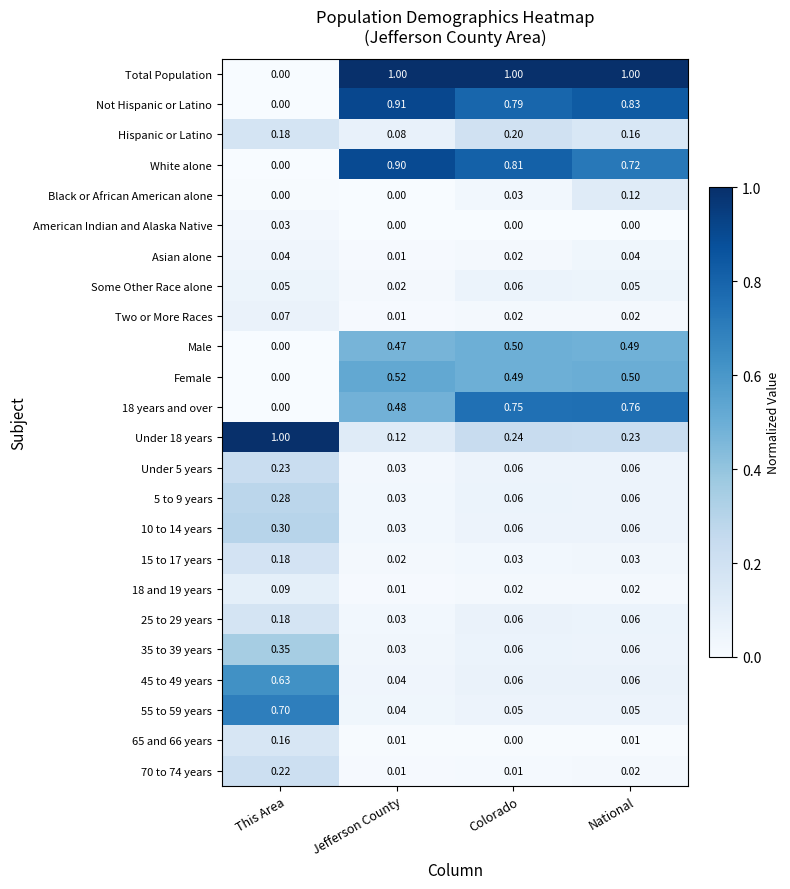

At which category is the sum across all series the highest?

National